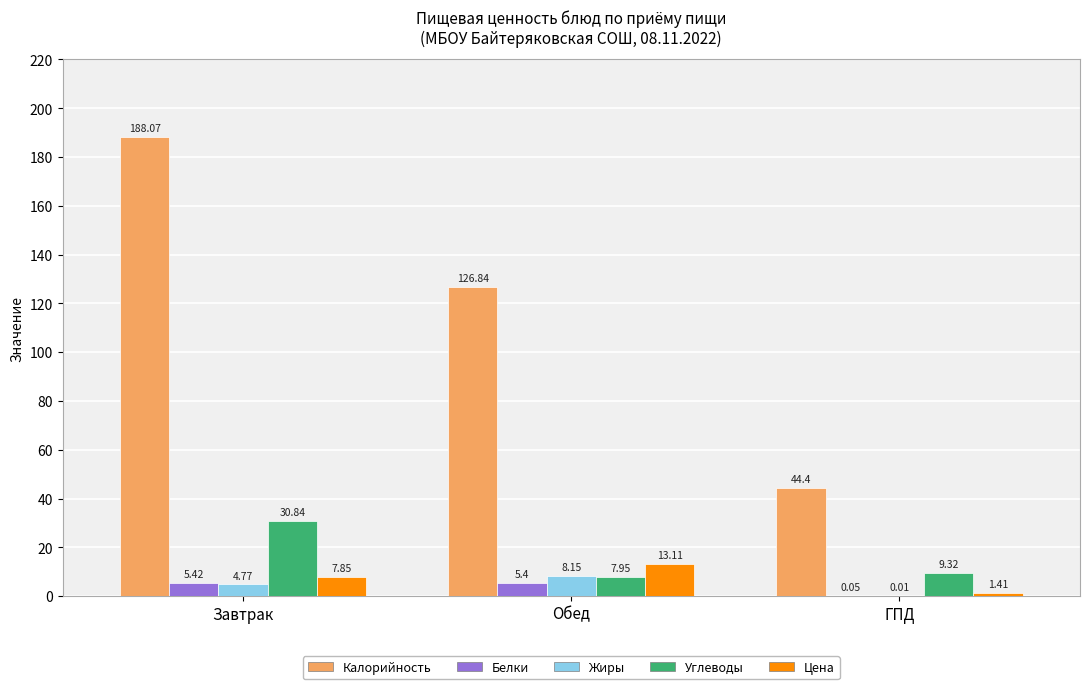

What is the sum of all Углеводы values?

48.1